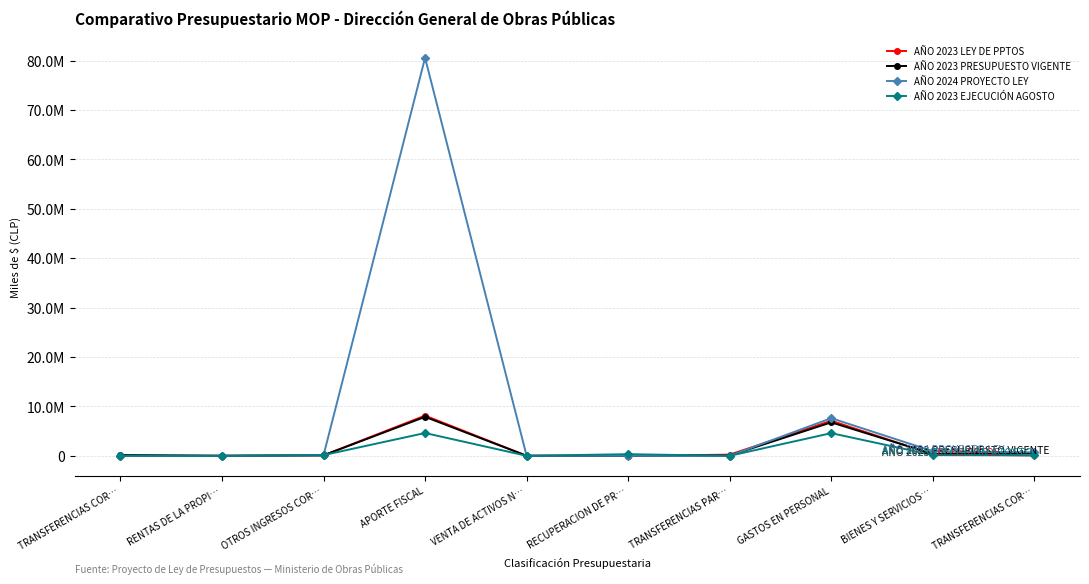

Which category has the lowest value in the AÑO 2023 EJECUCIÓN AGOSTO series?

VENTA DE ACTIVOS N…